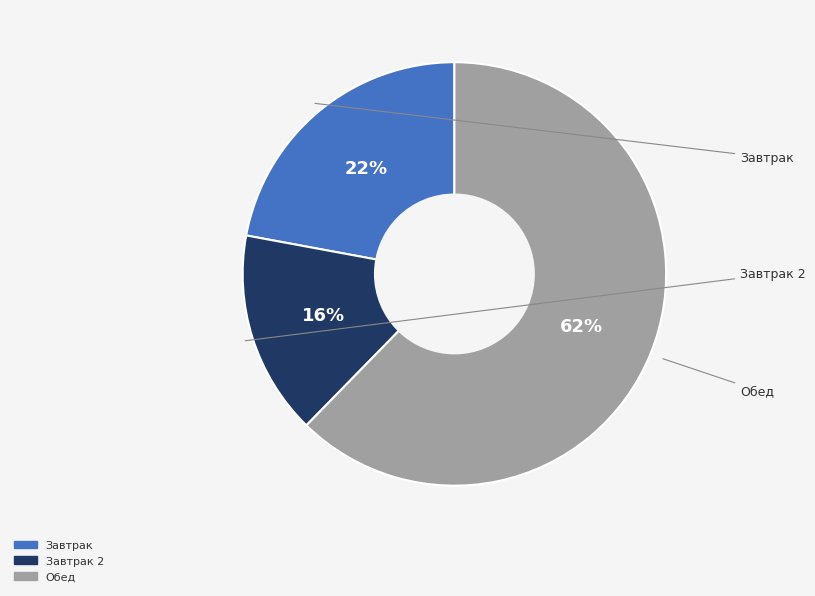

To the nearest percent, what is the average slice percentage?

33%